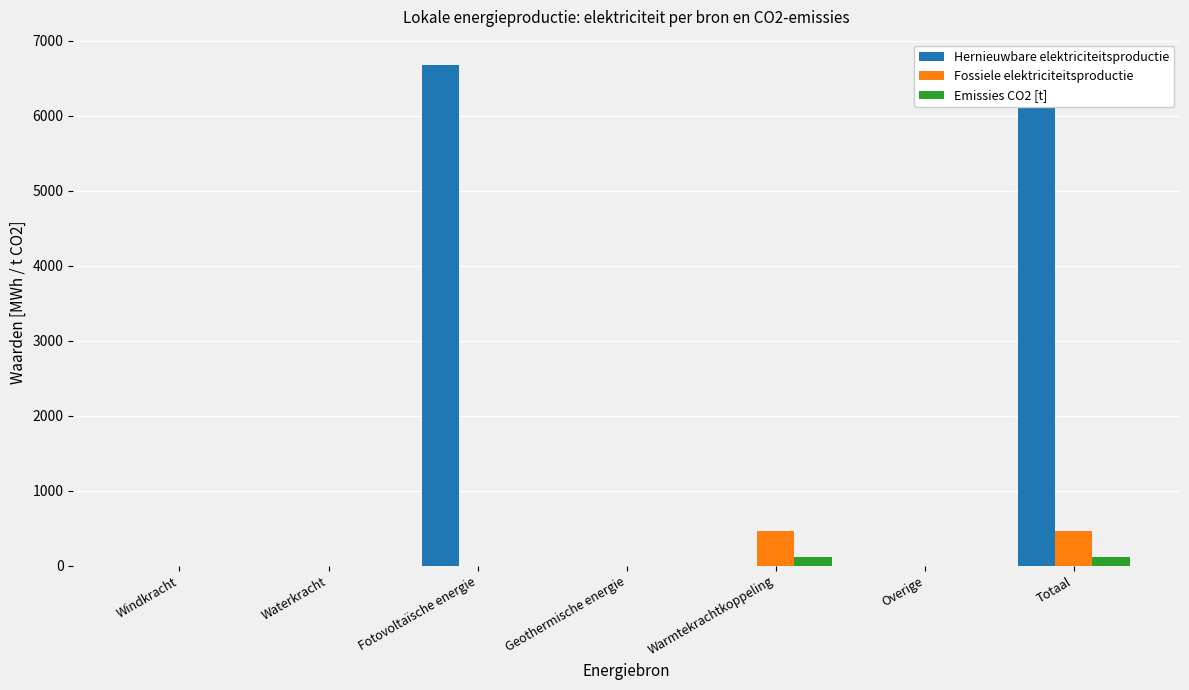

How many data points in Emissies CO2 [t] are above 0?

2